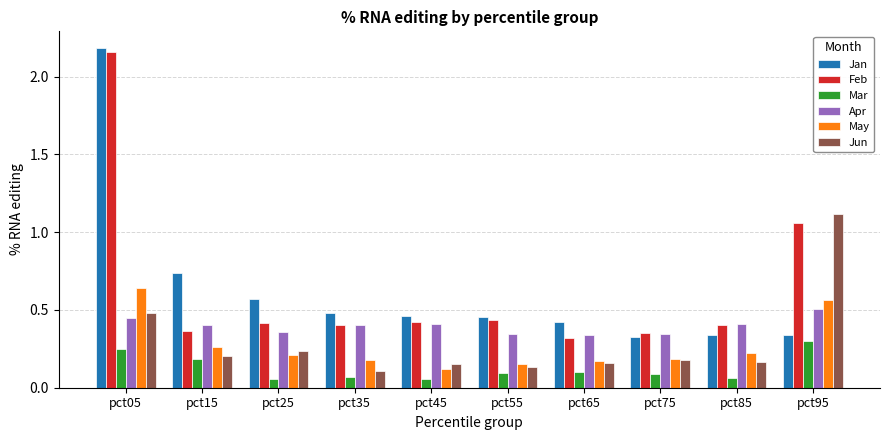

Which series has the widest spread of values?

Jan